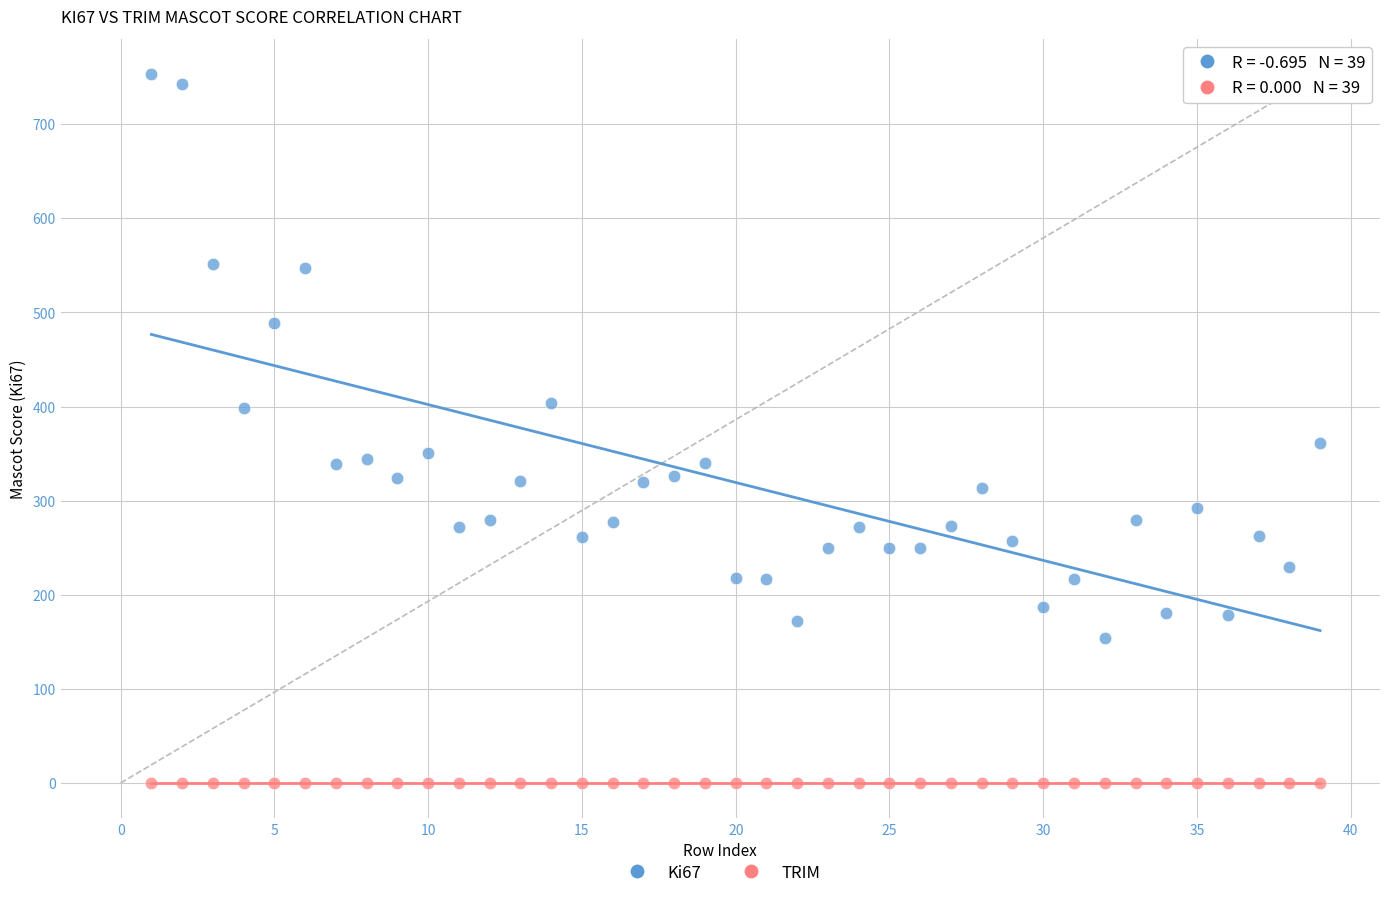

Which series contains the highest Y value?

Ki67